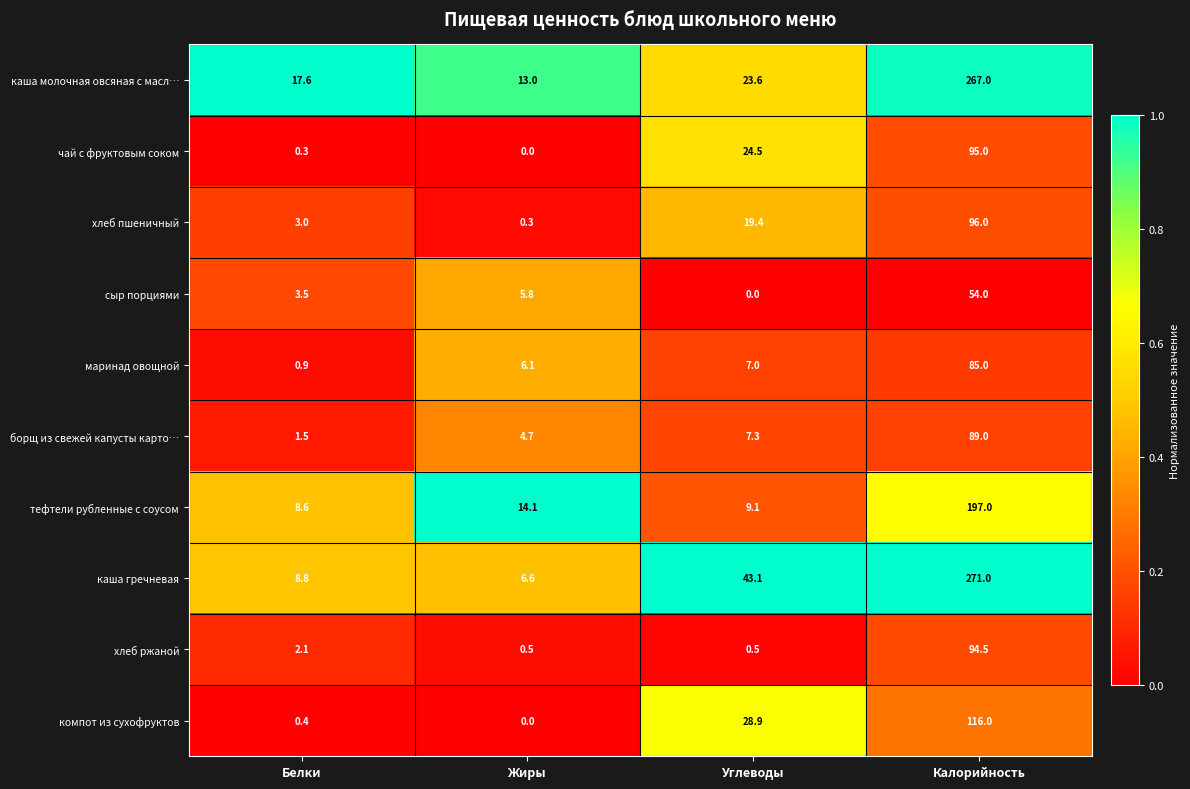

Rank the series at Белки from lowest to highest value.

чай с фруктовым соком, компот из сухофруктов, маринад овощной, борщ из свежей капусты карто…, хлеб ржаной, хлеб пшеничный, сыр порциями, тефтели рубленные с соусом, каша гречневая, каша молочная овсяная с масл…